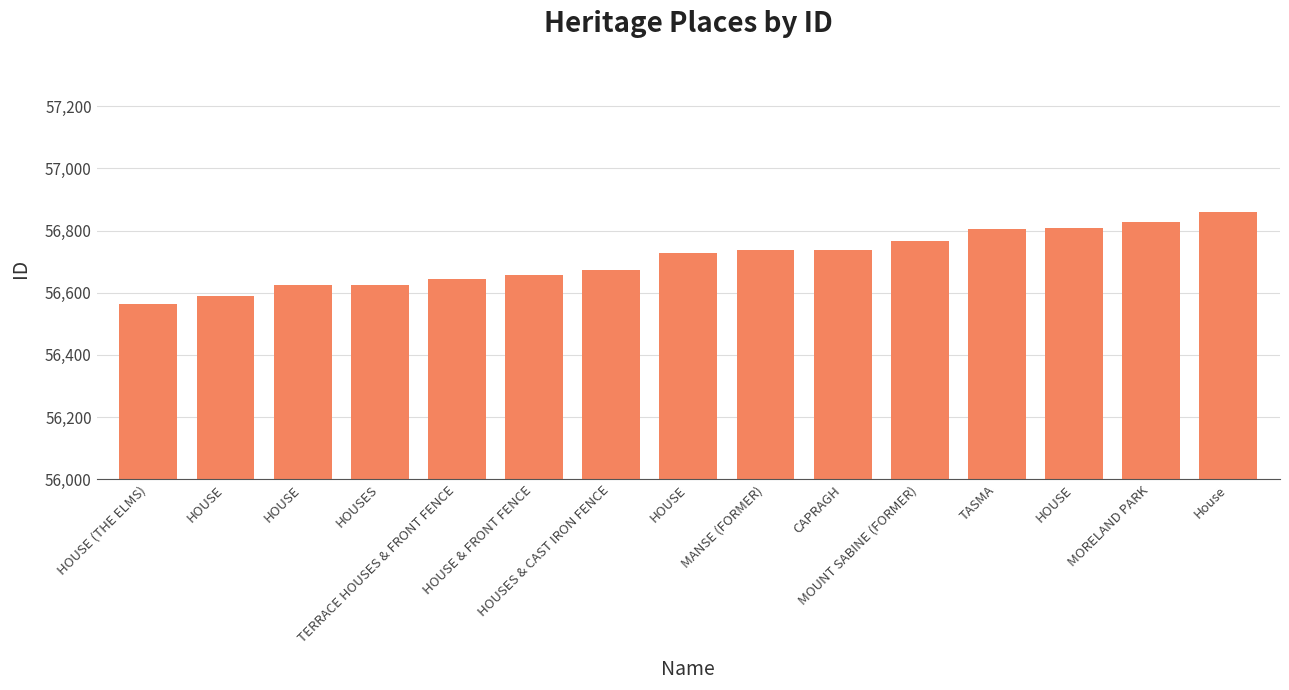

How many values are below 56729?

7